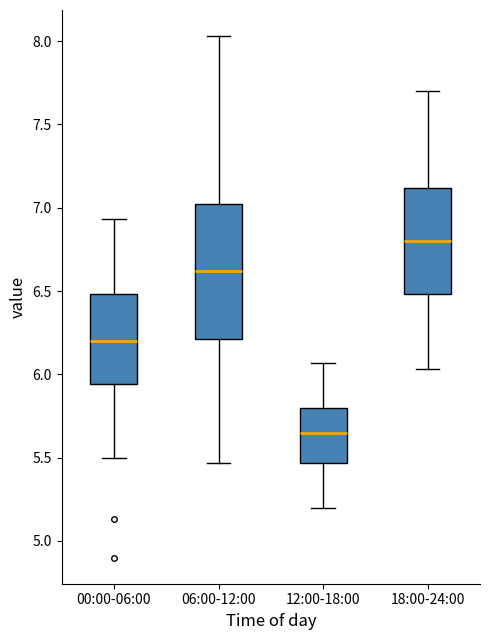

Which box has the highest median line?

18:00-24:00